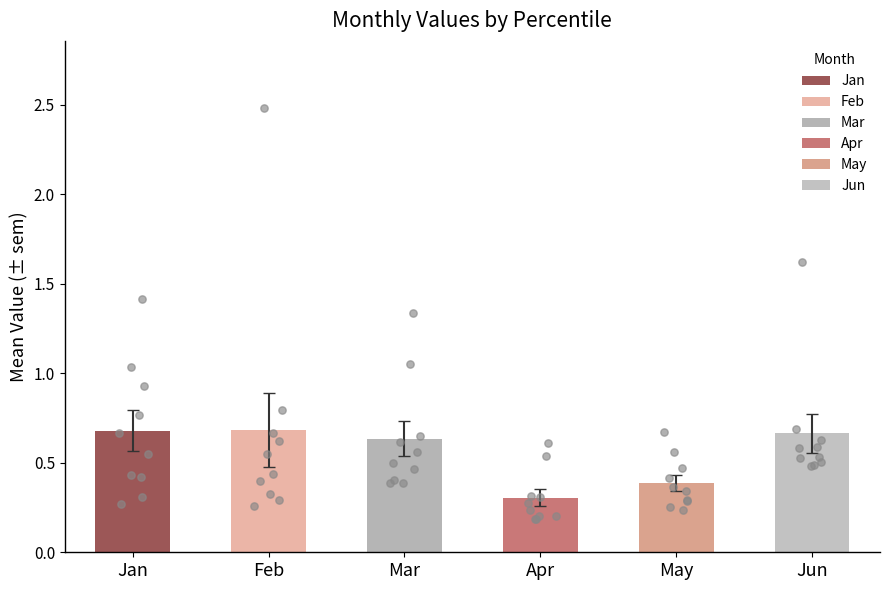

Which series has the largest total across all categories?

Feb